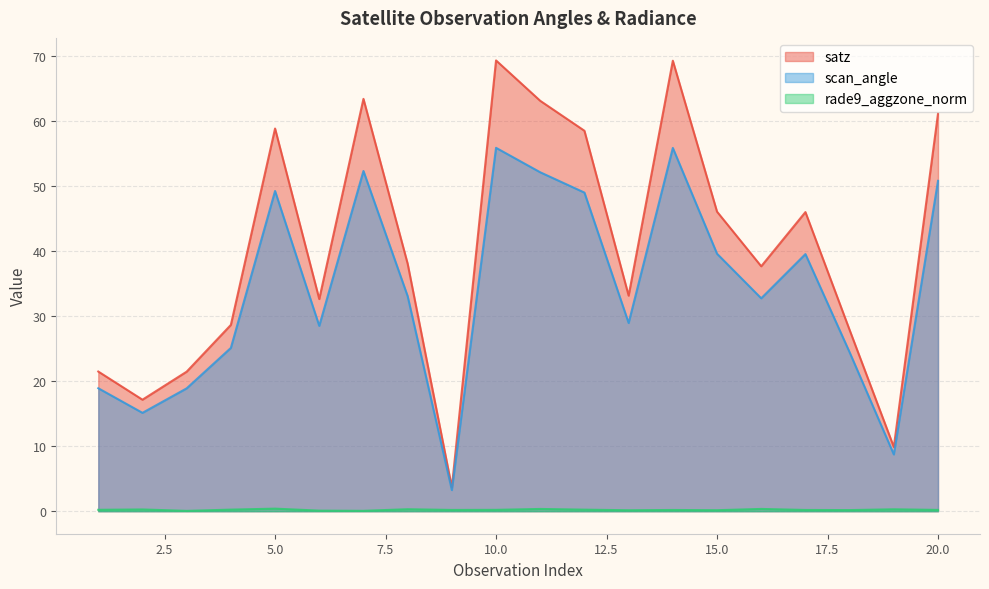

Which category has the lowest value across all series?

3